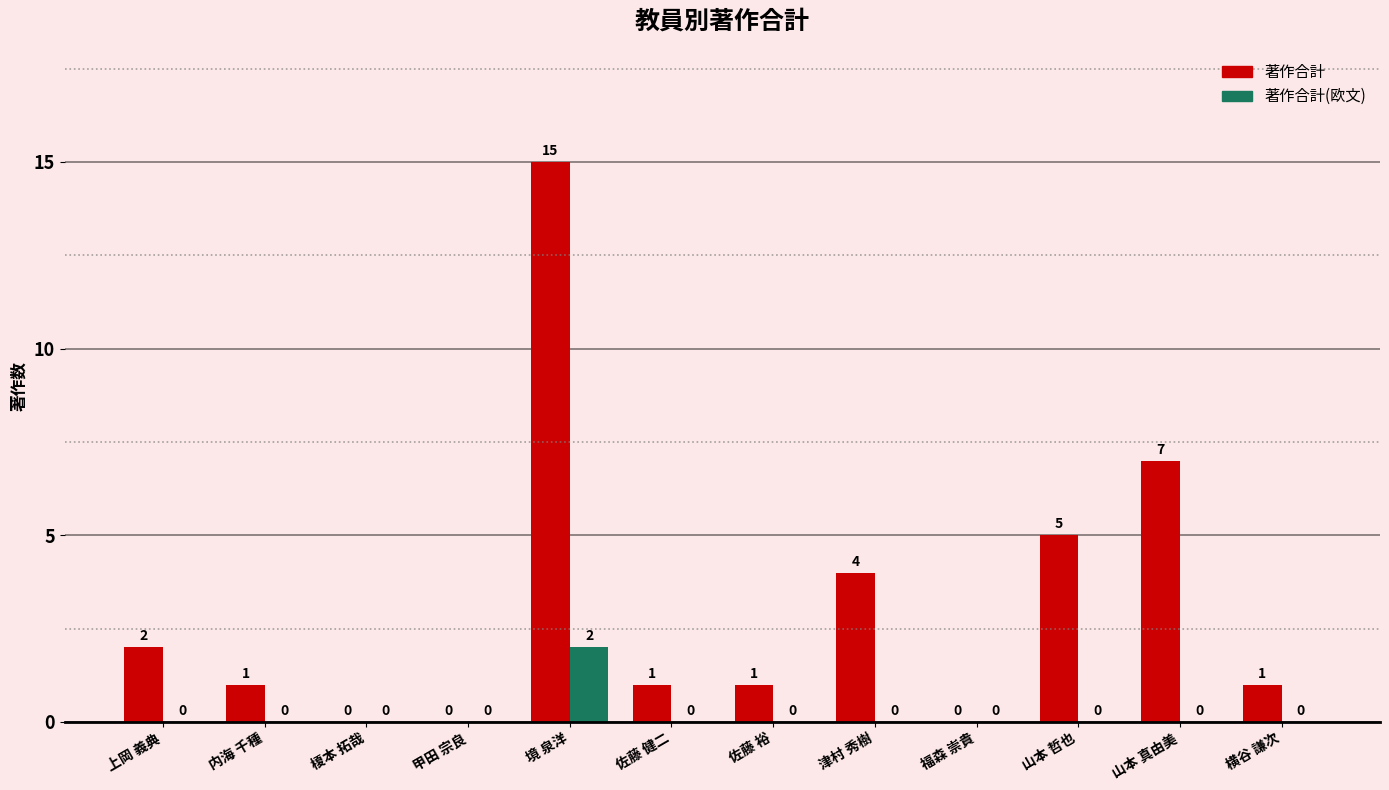

Which series has the largest total across all categories?

著作合計